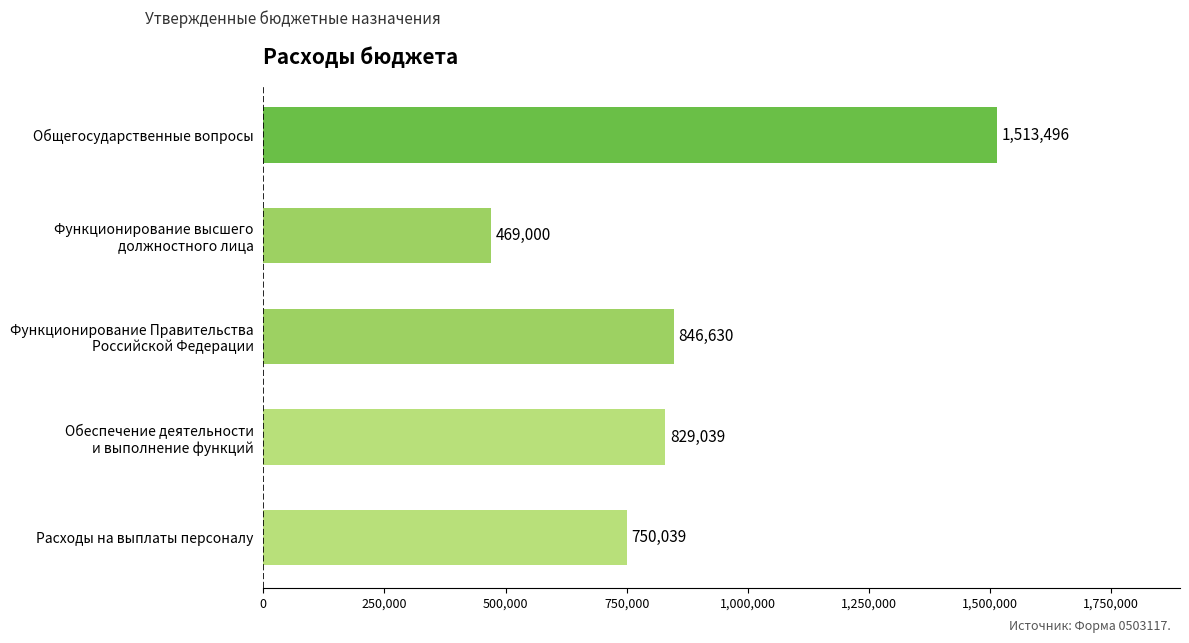

List the labels in order of value, smallest first.

Функционирование высшего
должностного лица, Расходы на выплаты персоналу, Обеспечение деятельности
и выполнение функций, Функционирование Правительства
Российской Федерации, Общегосударственные вопросы